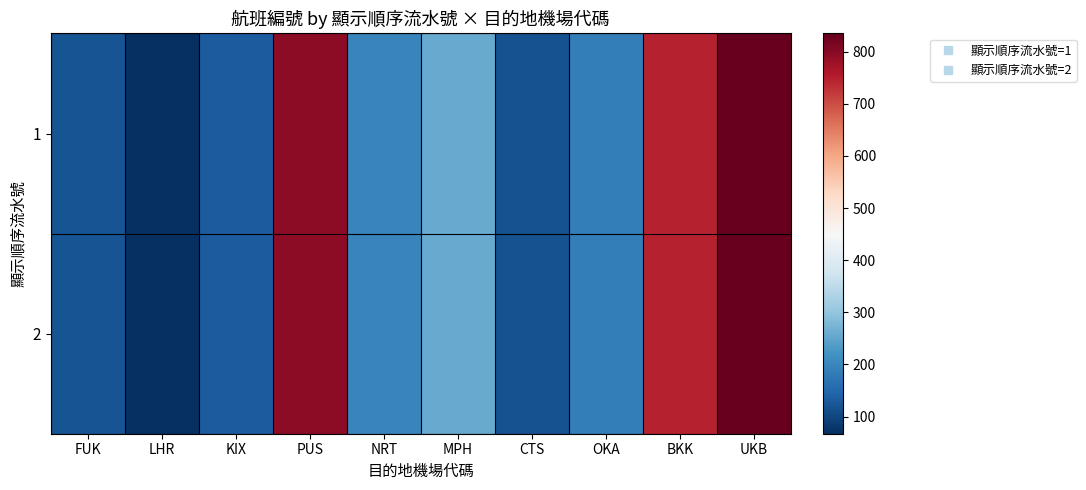

Reading right to left, list all the values displayed in this chart.

1: UKB=834	BKK=745	OKA=186	CTS=116	MPH=258	NRT=198	PUS=794	KIX=132	LHR=67	FUK=120
2: UKB=835	BKK=746	OKA=185	CTS=117	MPH=257	NRT=197	PUS=793	KIX=131	LHR=68	FUK=119